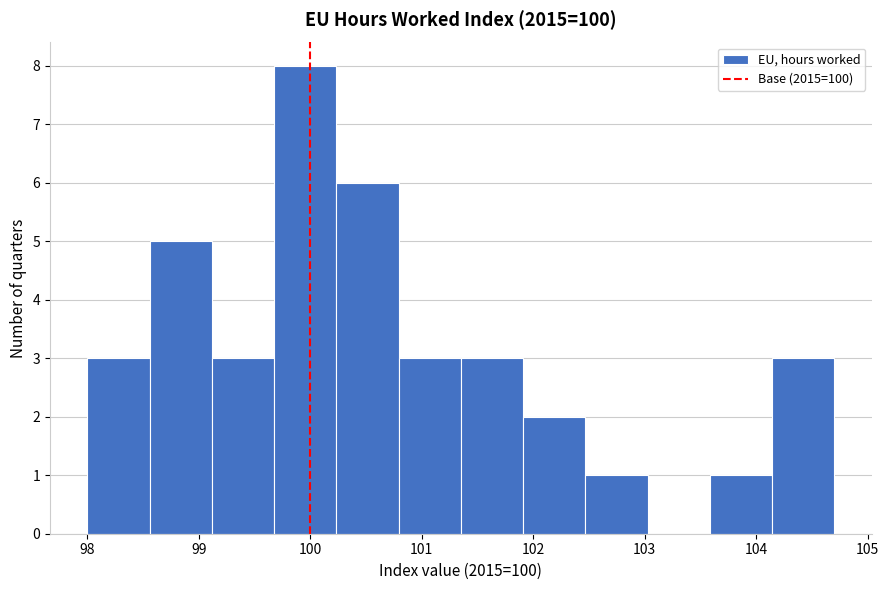

Which range on the x-axis has the tallest bar?

99.7 to 100.2